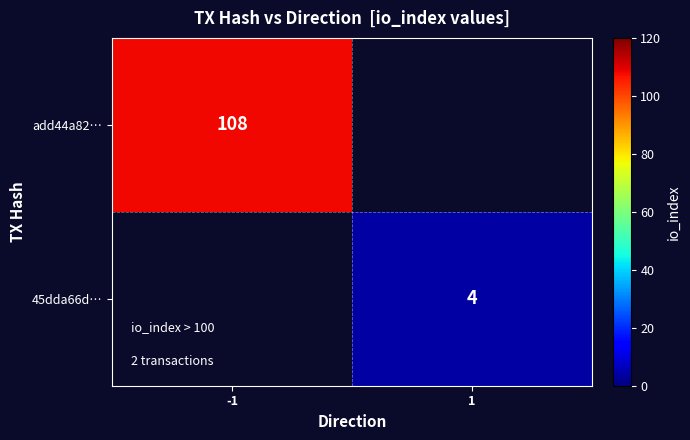

At how many categories does at least one series exceed 66?

1